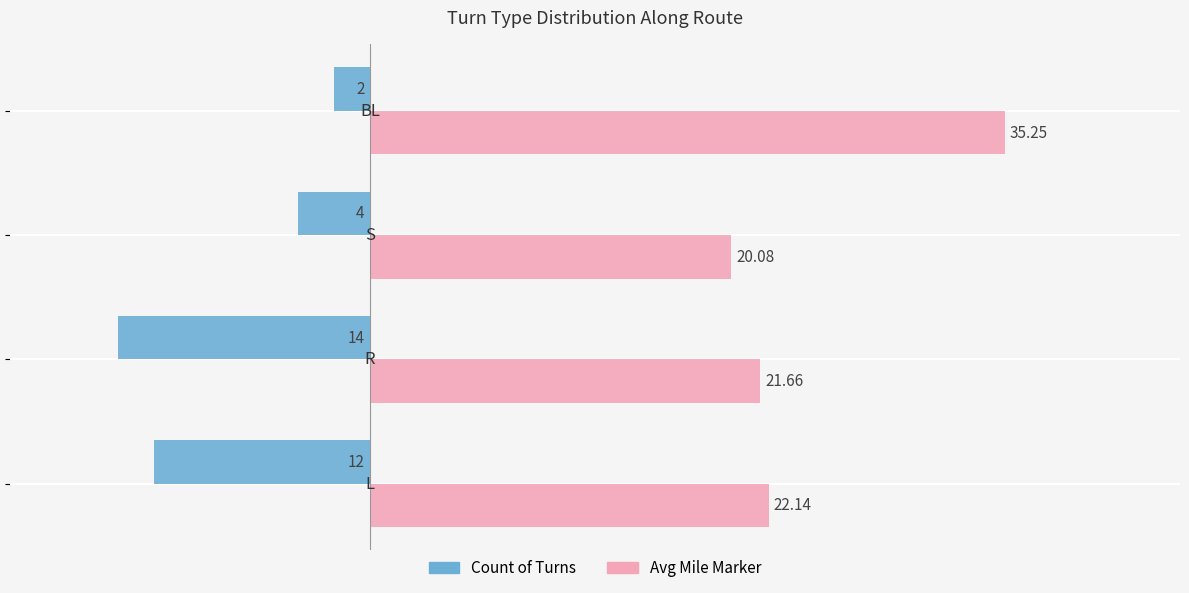

Which series has the largest range (max minus min)?

Avg Mile Marker